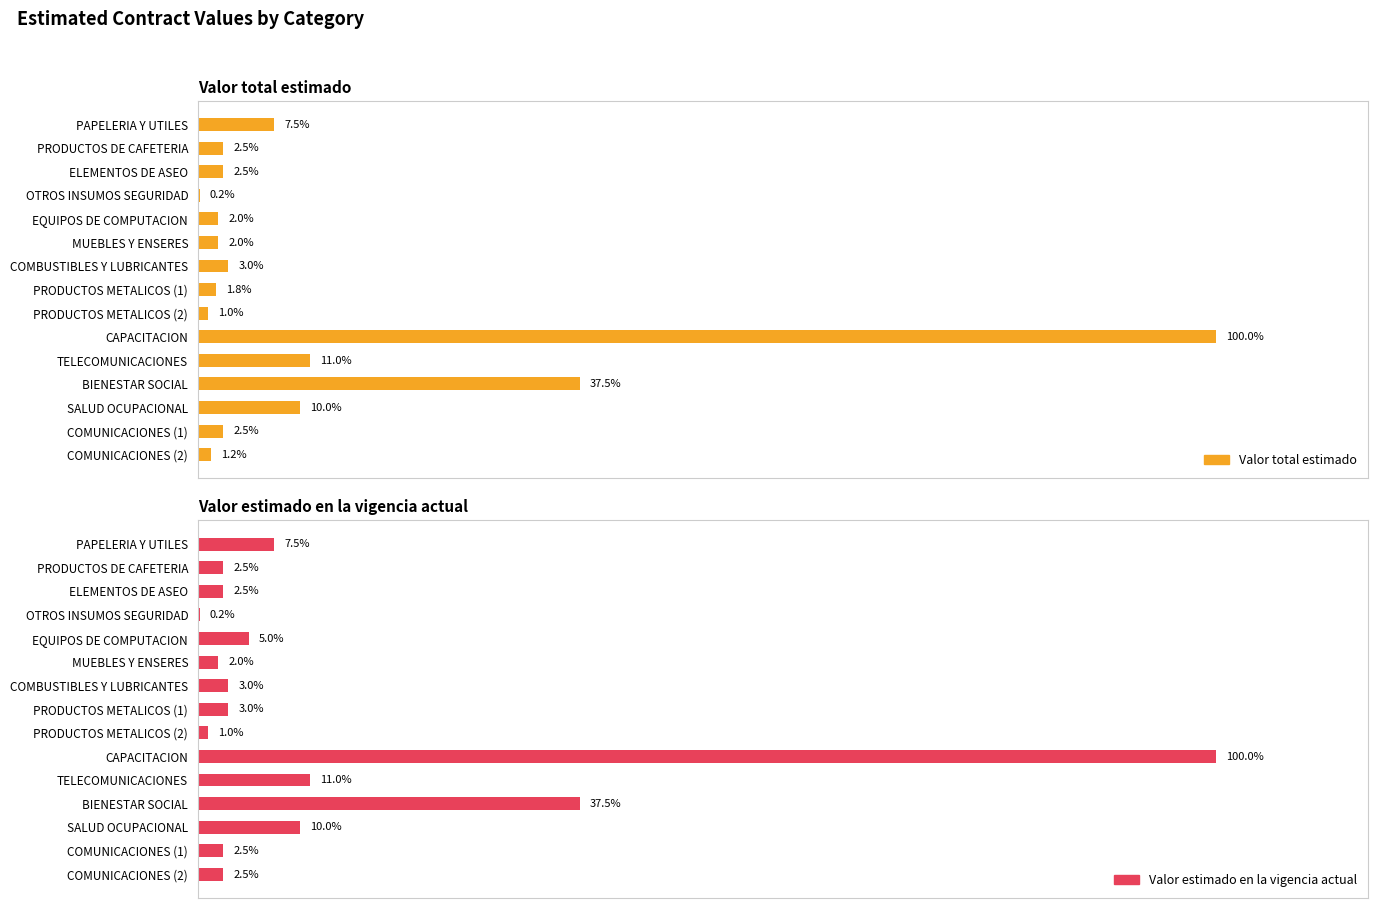

How many groups of bars are there?

15